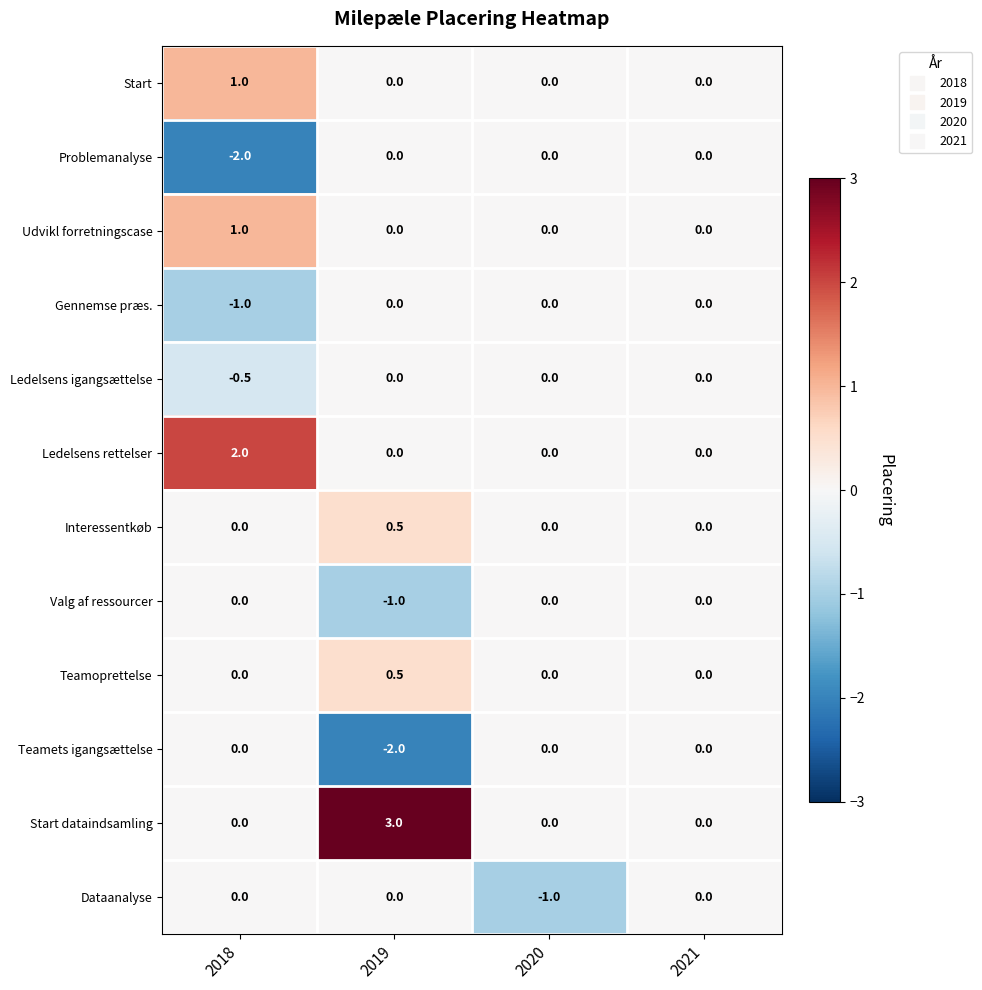

How many values in Start dataindsamling are above zero?

1